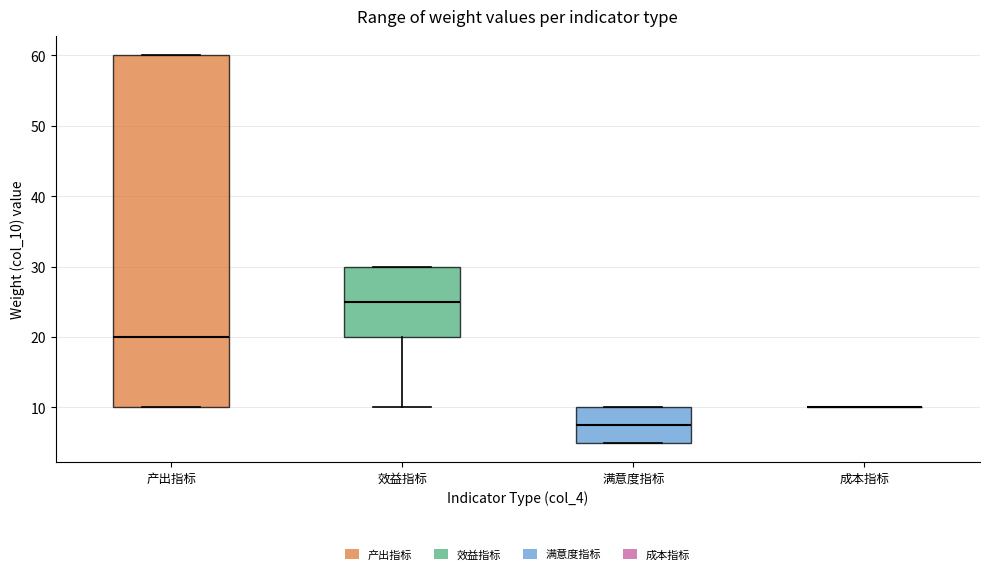

Which box is the tallest, from its lower edge to its upper edge?

产出指标